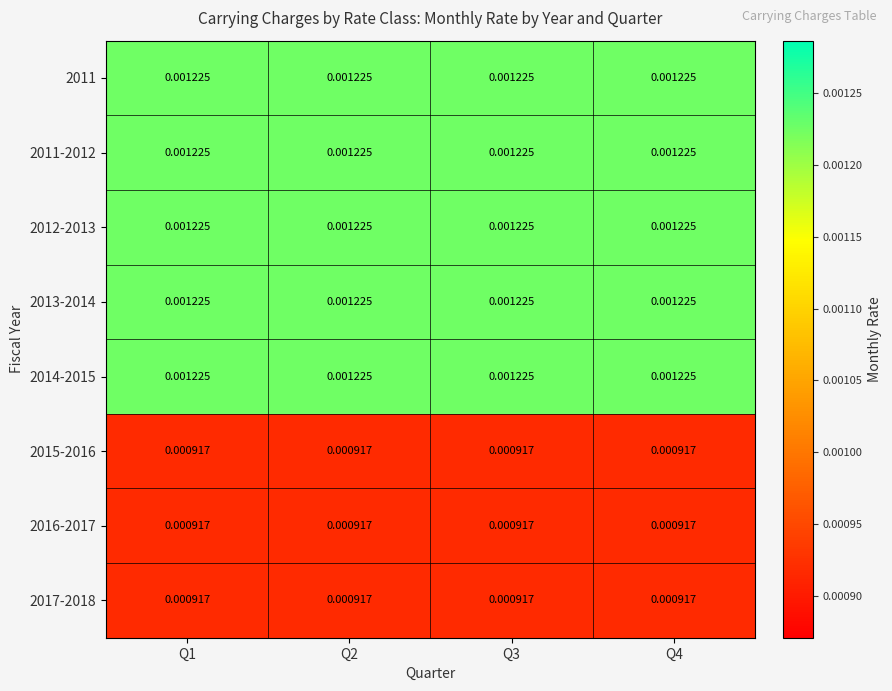

List the series in order of their peak value, highest first.

2011, 2011-2012, 2012-2013, 2013-2014, 2014-2015, 2015-2016, 2016-2017, 2017-2018